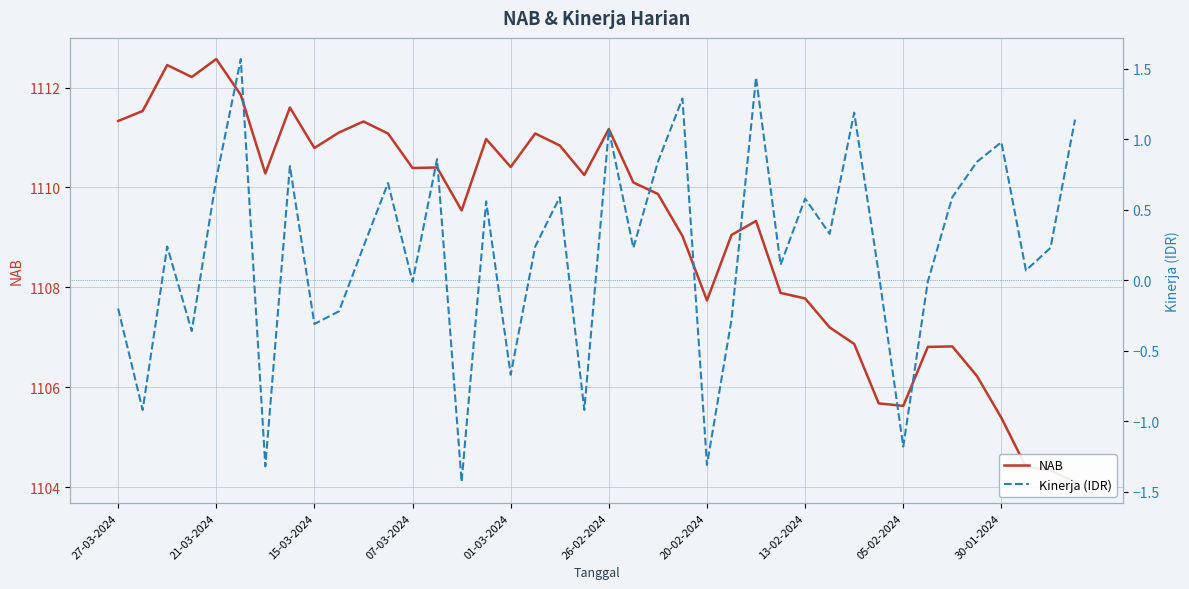

True or false: Kinerja (IDR) and NAB cross at least once.

False